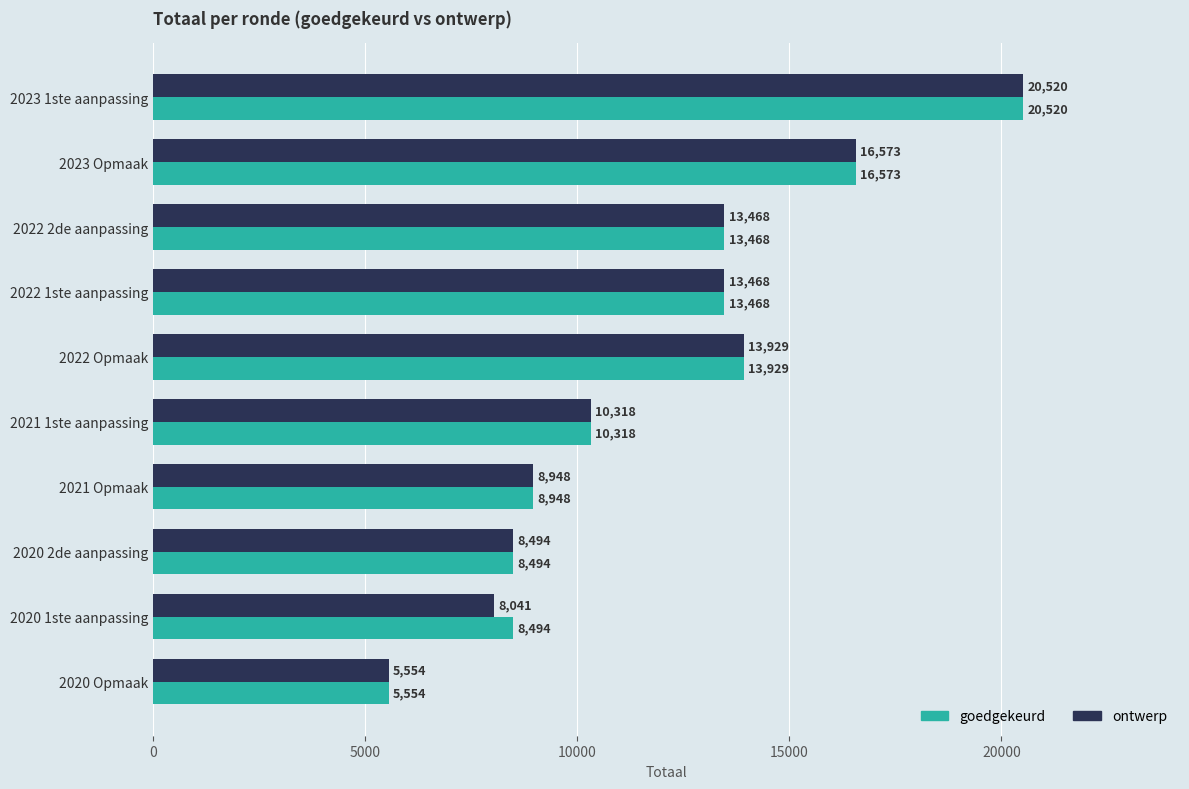

Which series has the largest total across all categories?

goedgekeurd